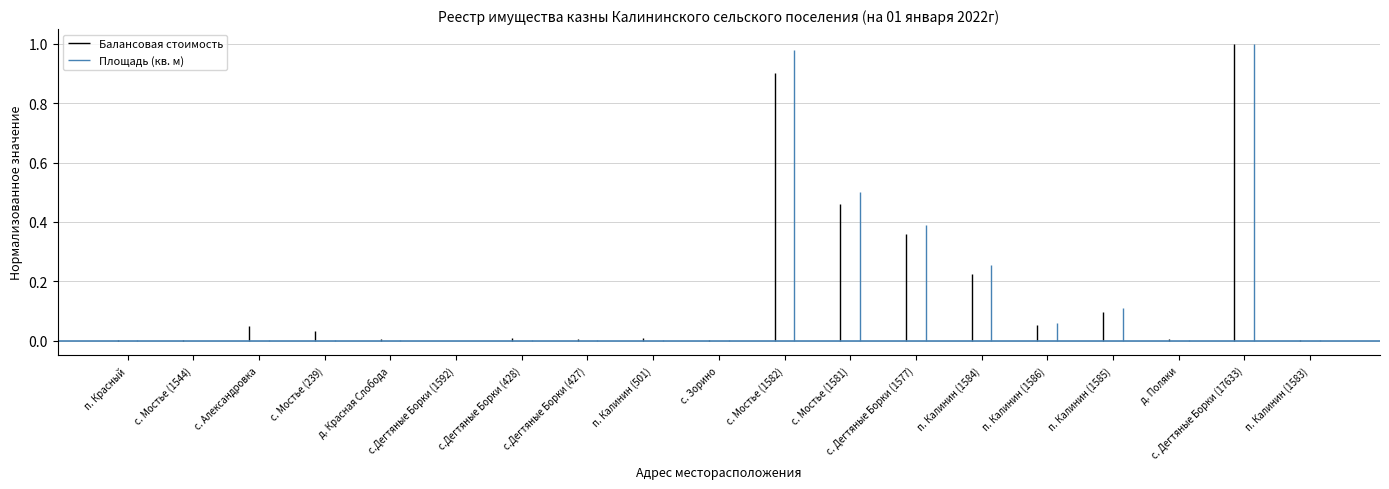

List the series in order of their peak value, highest first.

Балансовая стоимость, Площадь (кв. м)